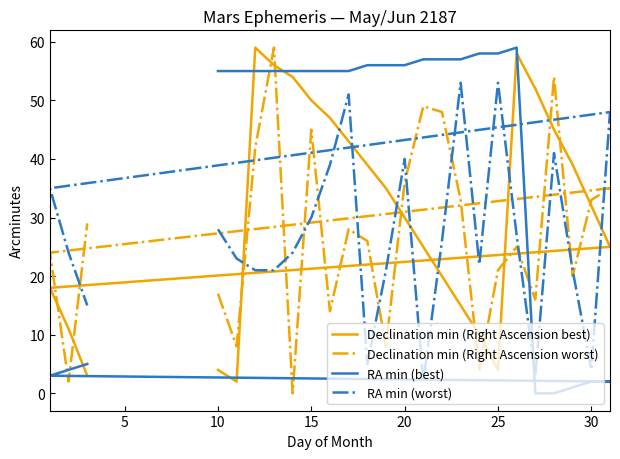

What is the maximum value for Declination min (Right Ascension worst)?

59